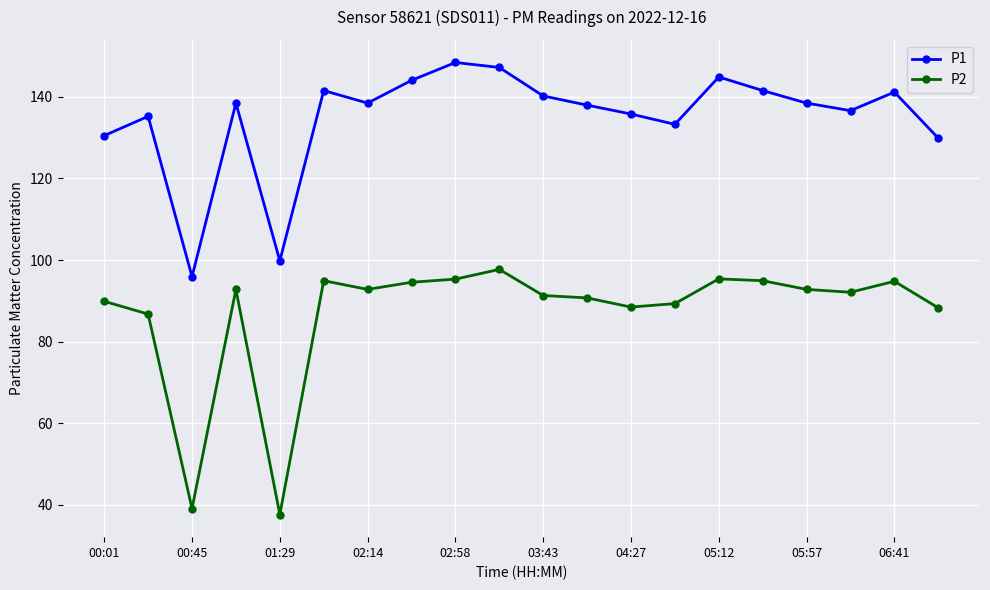

List the series in order of their overall mean, highest first.

P1, P2